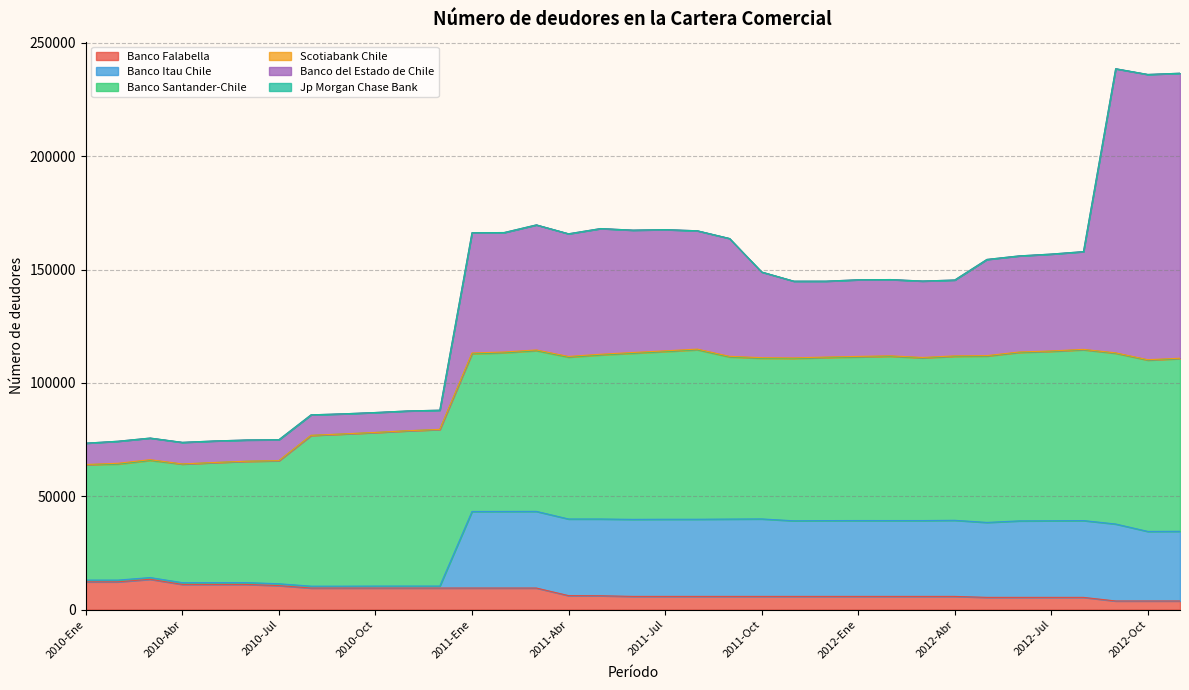

What is the maximum value for Scotiabank Chile?

339